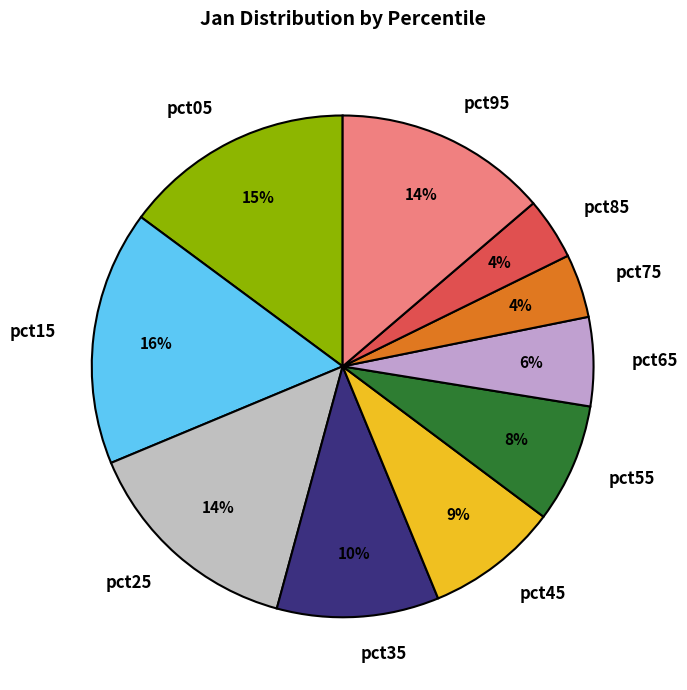

Which category has the biggest portion of the pie?

pct15